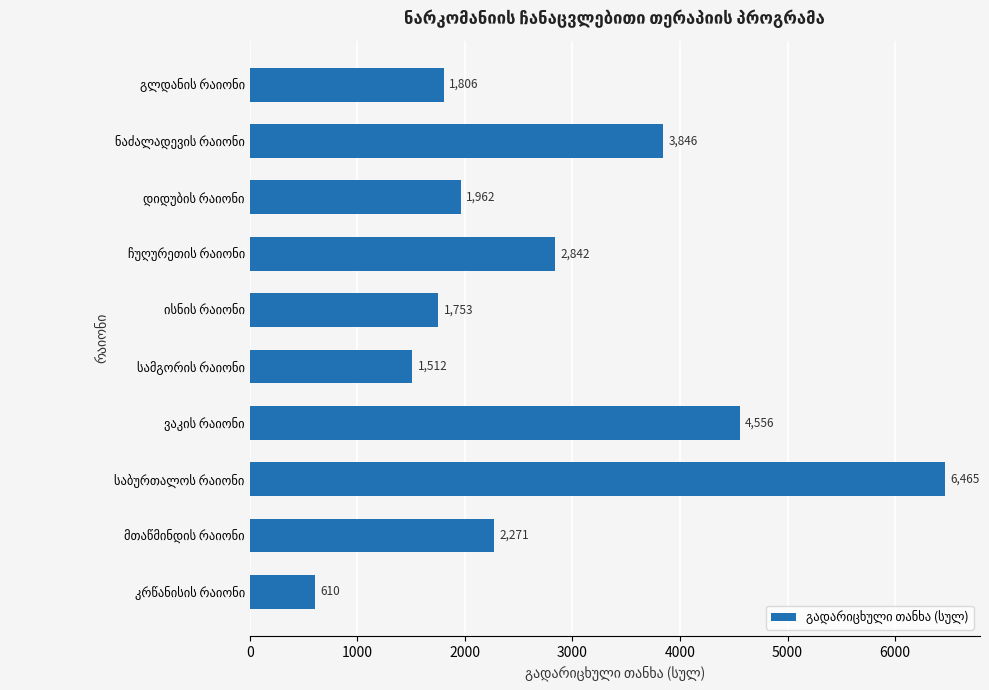

What is the value of the 1st bar from the top?

1806.1